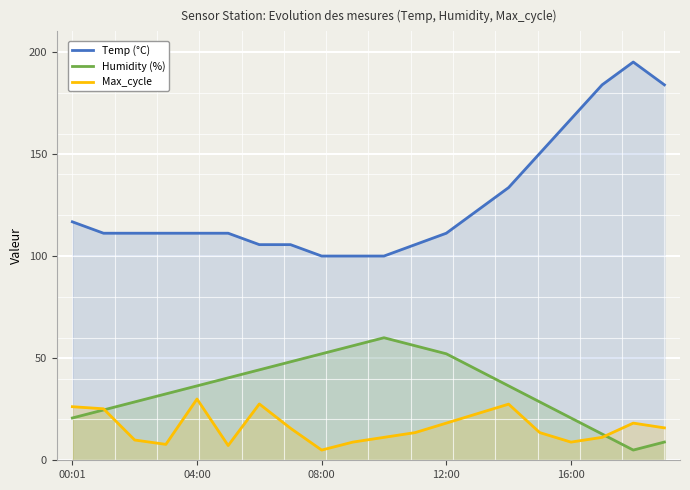

The value of Temp (°C) at 17 is 265.0. True or false?

False